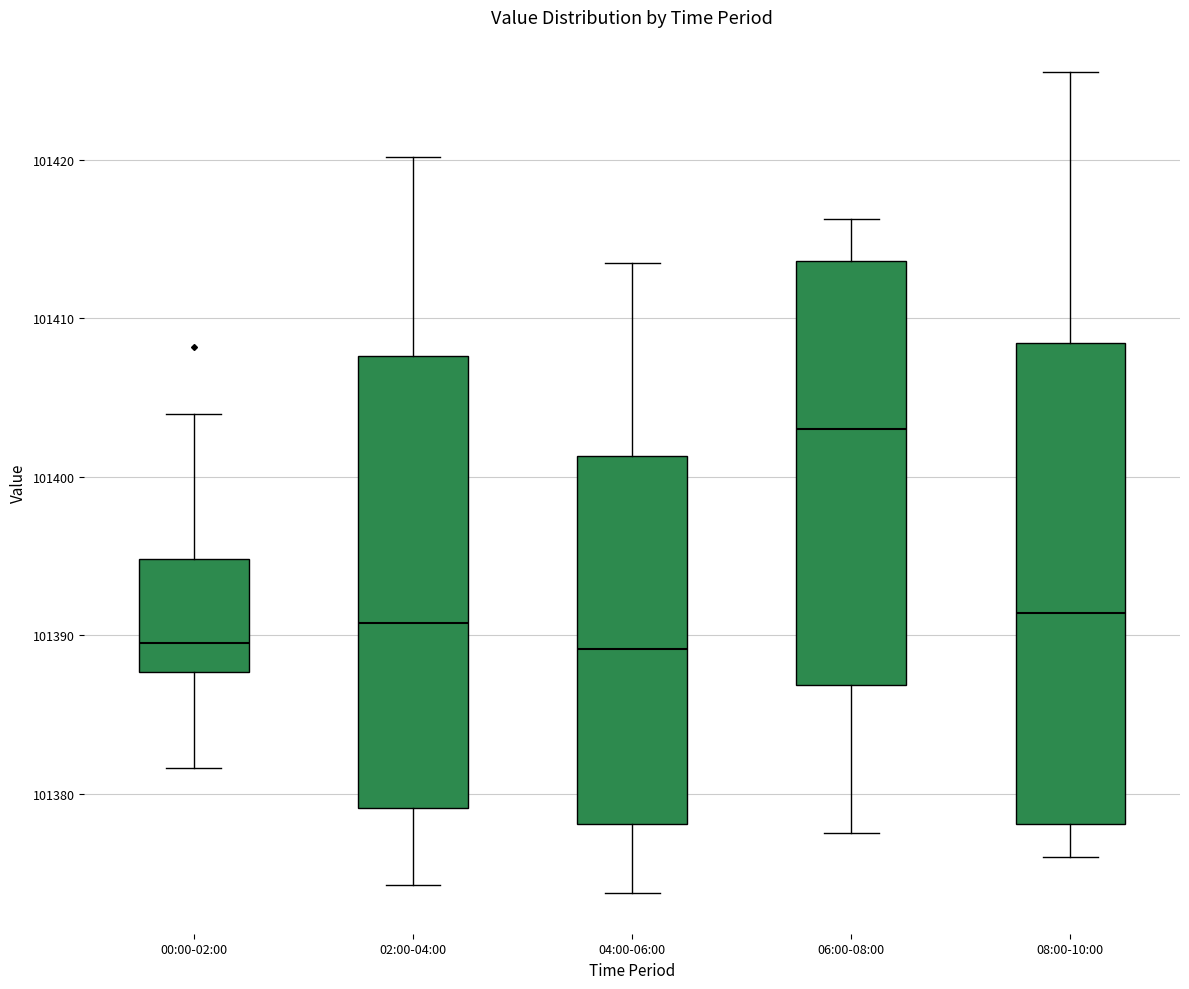

Reading left to right, transcribe this box plot: for each box, give where its median line is, the range the box spans, and where its two whiskers end, as read against the y-axis. The values are not printed on the chart, so give them approximately, as read against the axis.

00:00-02:00: median 101389, box 101388 to 101395, whiskers 101382 to 101404
02:00-04:00: median 101391, box 101379 to 101408, whiskers 101374 to 101420
04:00-06:00: median 101389, box 101378 to 101401, whiskers 101374 to 101414
06:00-08:00: median 101403, box 101387 to 101414, whiskers 101378 to 101416
08:00-10:00: median 101391, box 101378 to 101408, whiskers 101376 to 101426